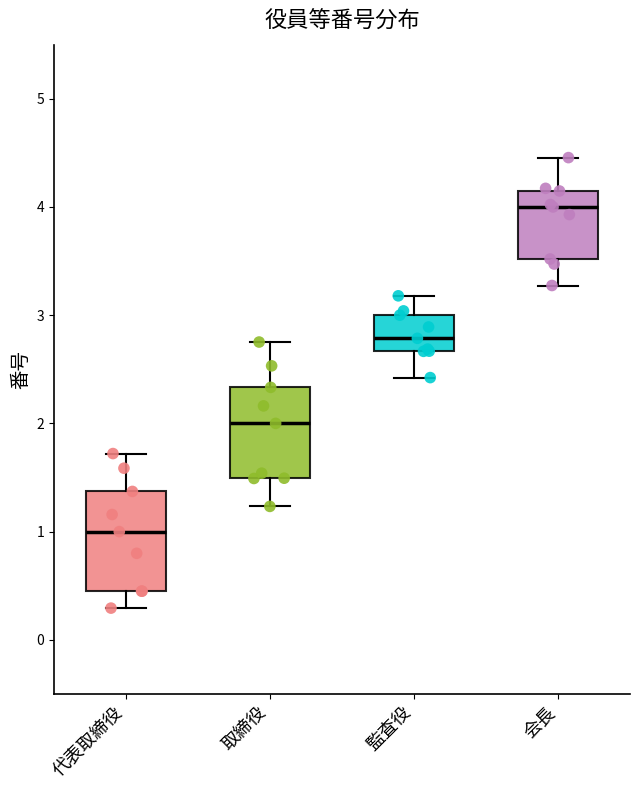

Where does the median line of the box for 代表取締役 sit on the y-axis? The values are not printed on the chart, so give them approximately, as read against the axis.

1.0